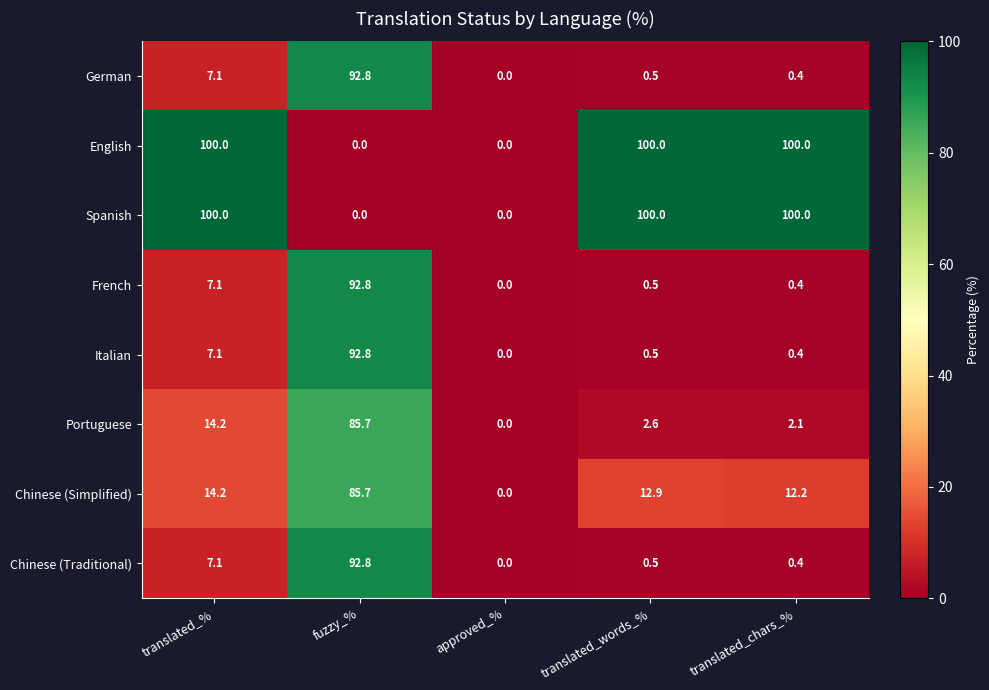

The German series shows 37.8 at approved_%. True or false?

False